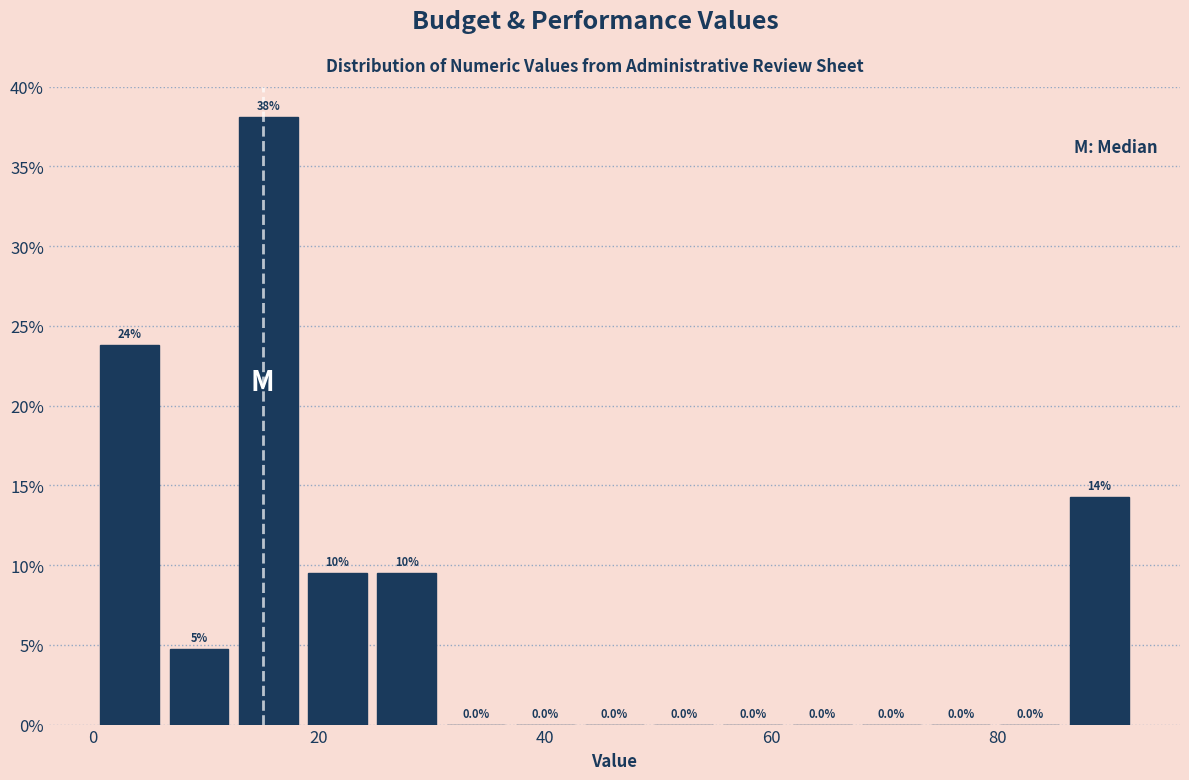

Read against the x-axis, roughly where is the centre of the tallest bar?

16